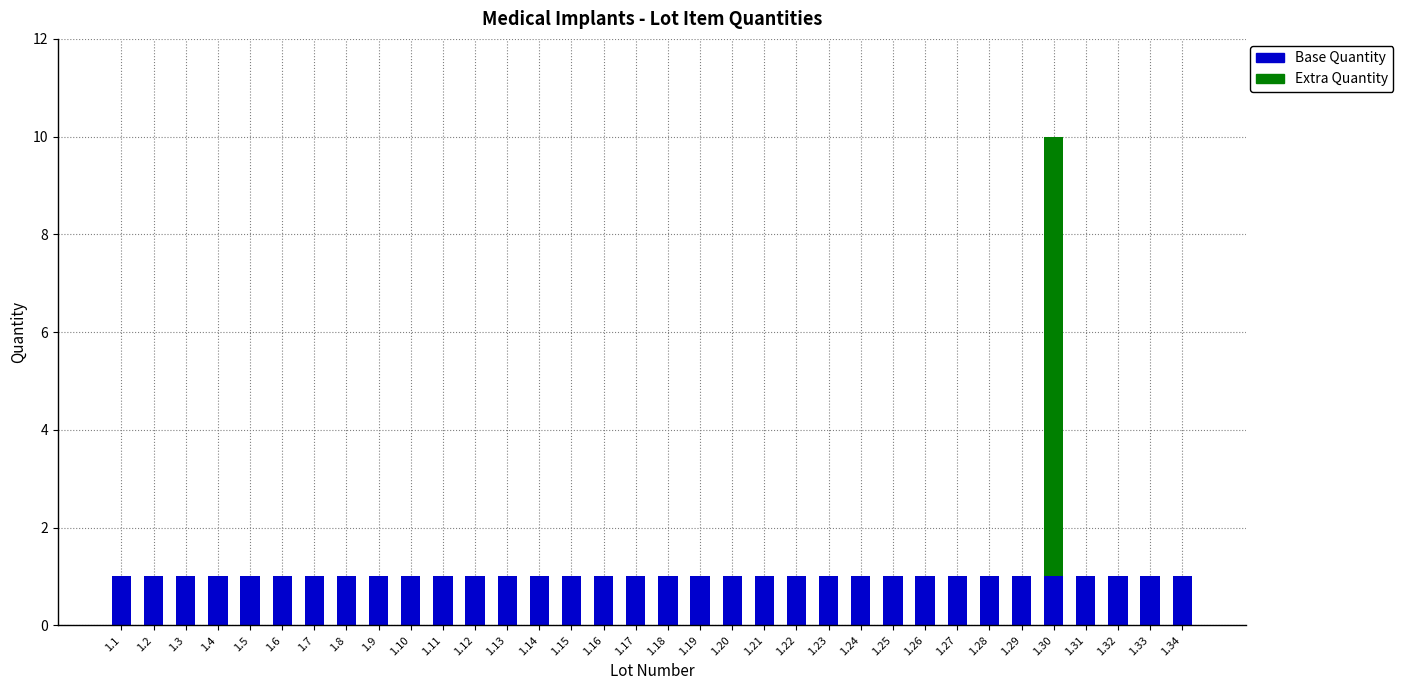

The value of Base Quantity at 1.10 is 1. True or false?

True